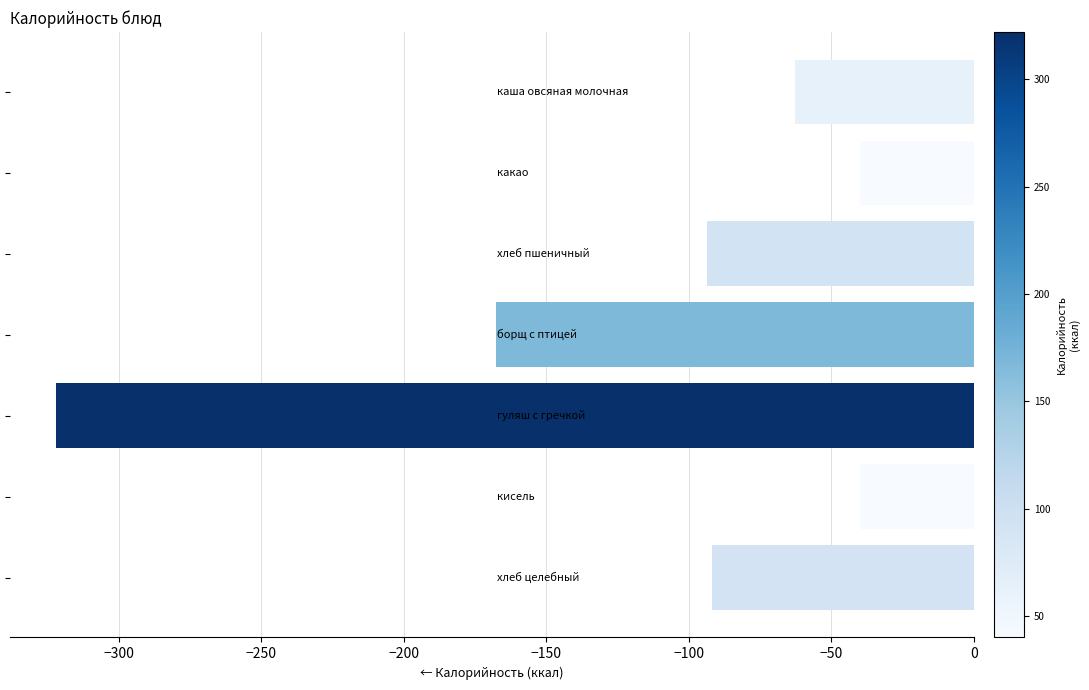

What is the minimum value shown in the chart?

-322.0